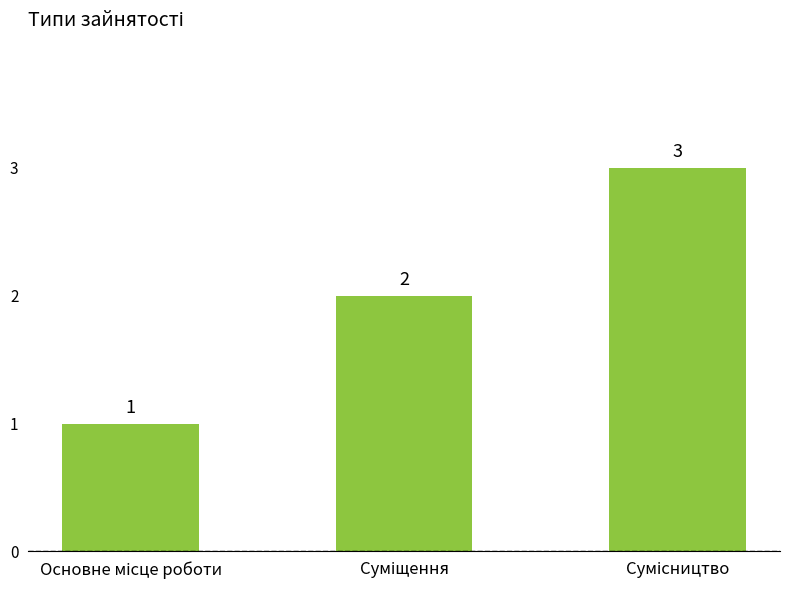

What is the smallest value displayed?

1